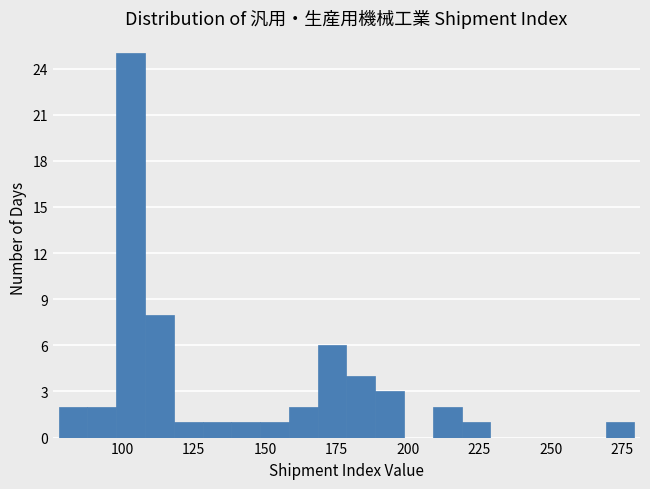

Around what value on the x-axis is the tallest bar? Give the approximate position of its centre, as read against the axis.

105